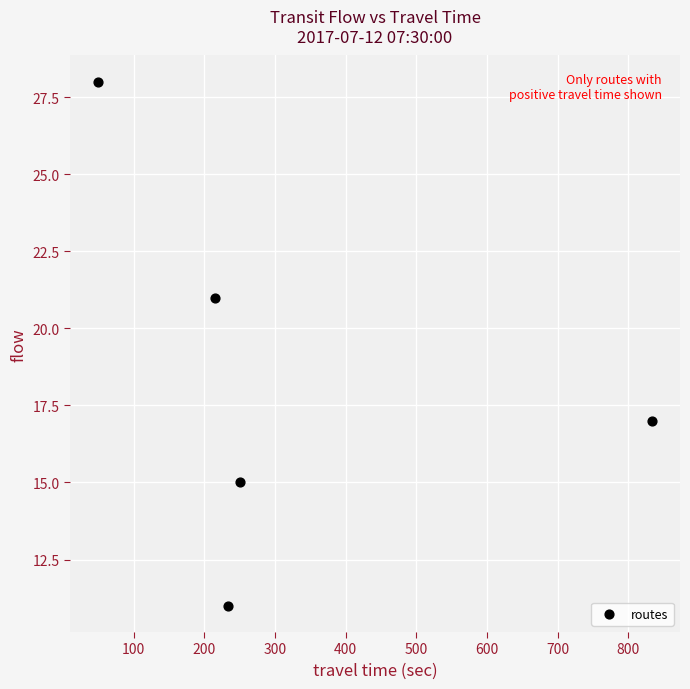

What is the range of Y values (max minus min)?

17